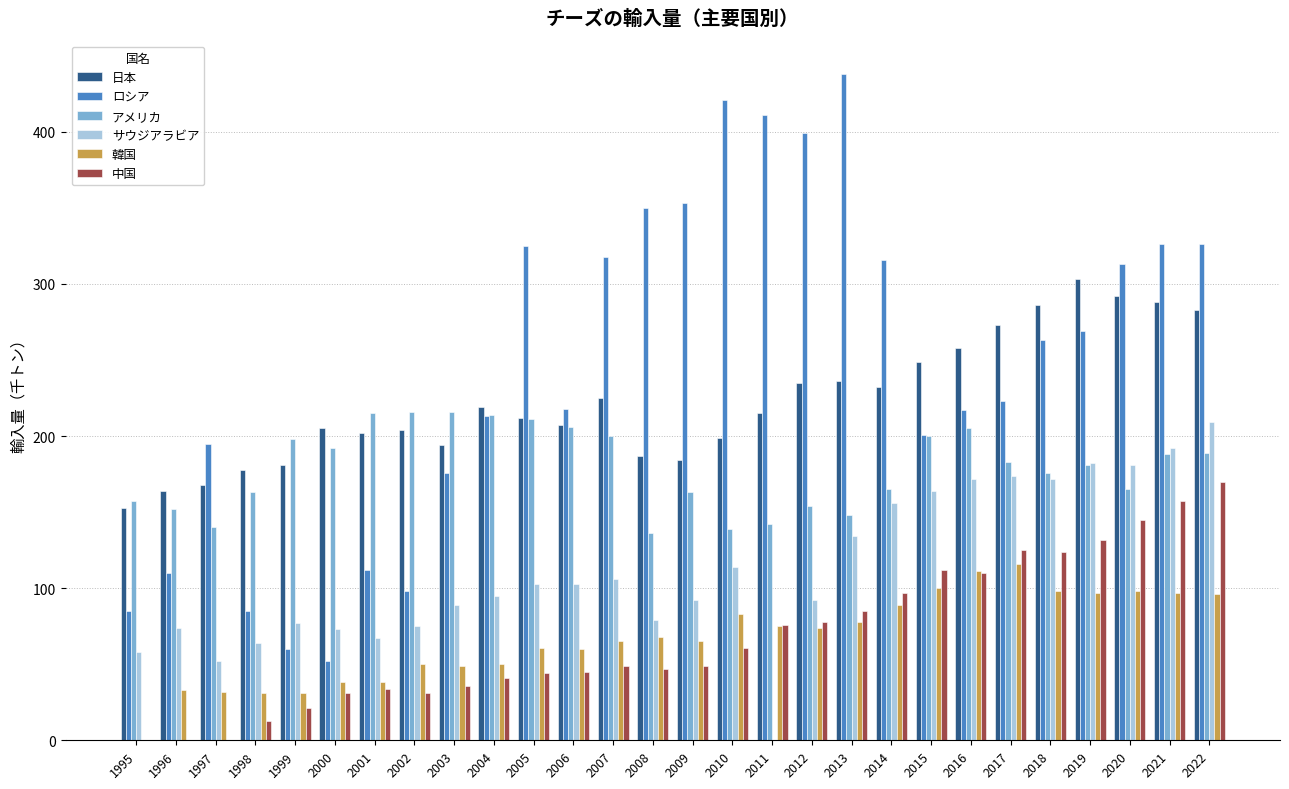

What is the sum of the サウジアラビア values at 2015 and 2018?

336